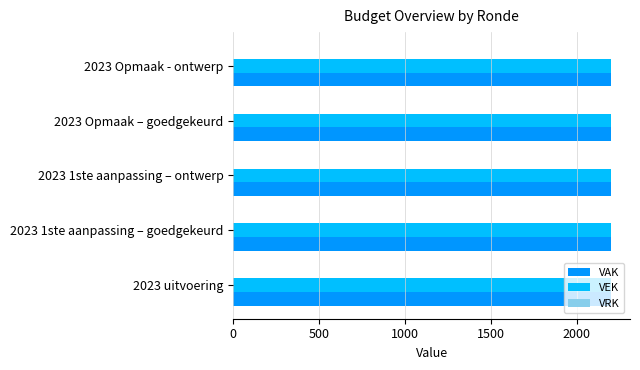

What are all the series names shown in the legend?

VAK, VEK, VRK